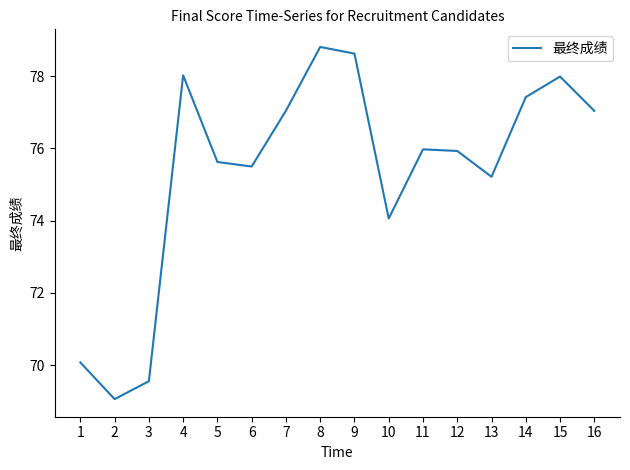

Is it true that the value at 2 is 36.3?

False